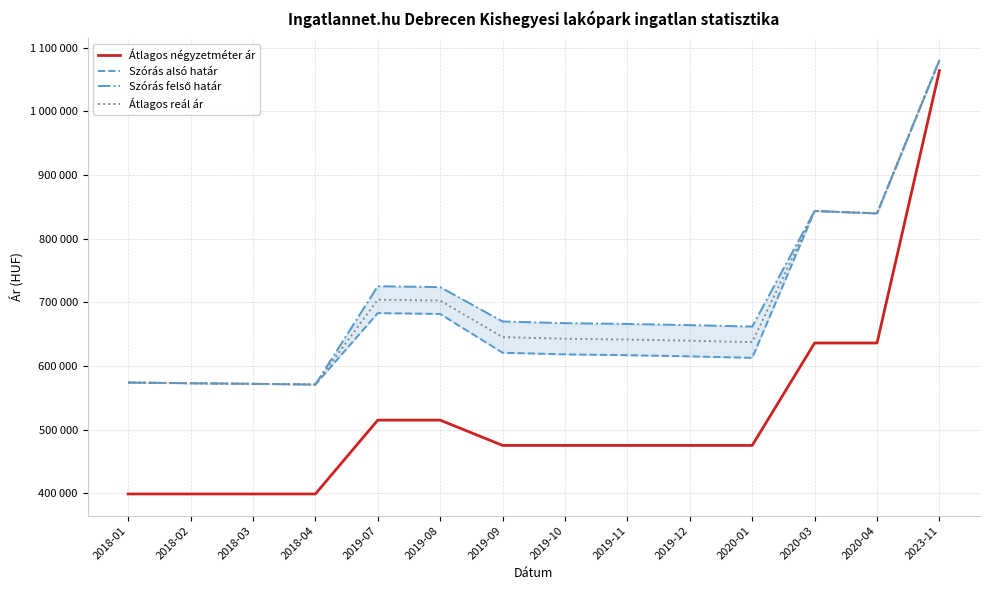

How many interior local peaks does the Szórás felső határ series have?

2